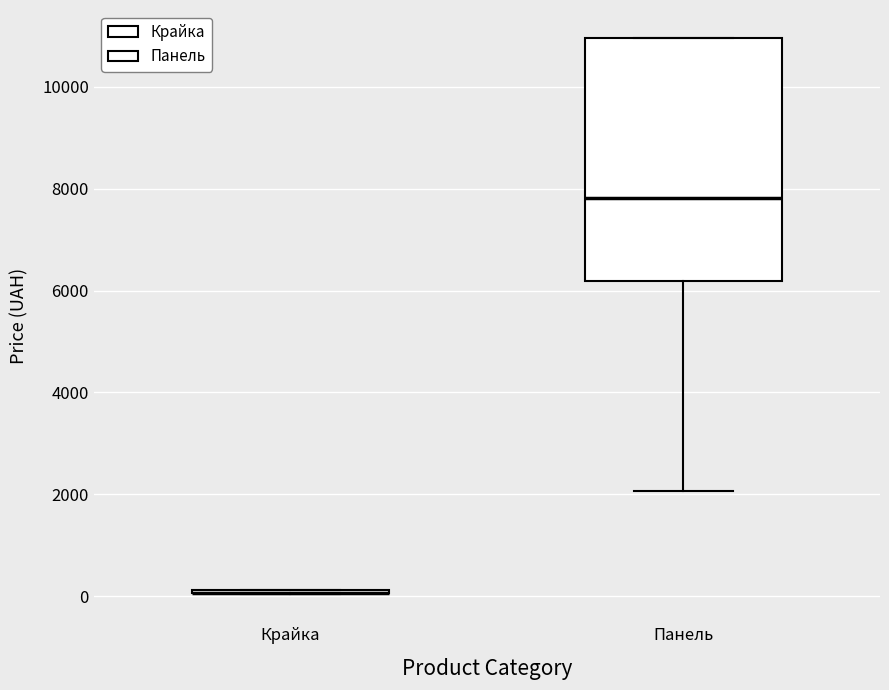

Reading left to right, transcribe this box plot: for each box, give where its median line is, the range the box spans, and where its two whiskers end, as read against the y-axis. The values are not printed on the chart, so give them approximately, as read against the axis.

Крайка: box collapsed to a line at 0, whiskers 0 to 200
Панель: median 7800, box 6200 to 11000, whiskers 2000 to 11000